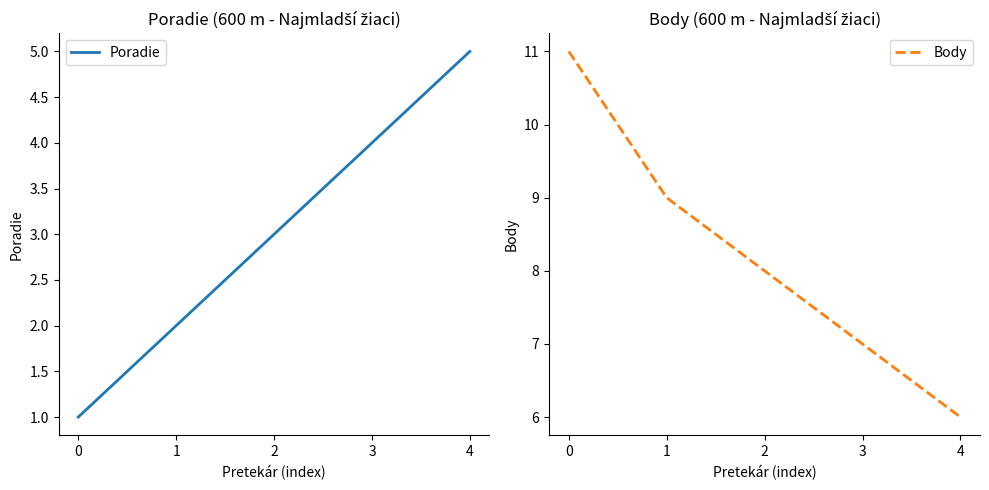

Reading right to left, what are all the values shown in this chart?

Poradie: 4=5	3=4	2=3	1=2	0=1
Body: 4=6	3=7	2=8	1=9	0=11